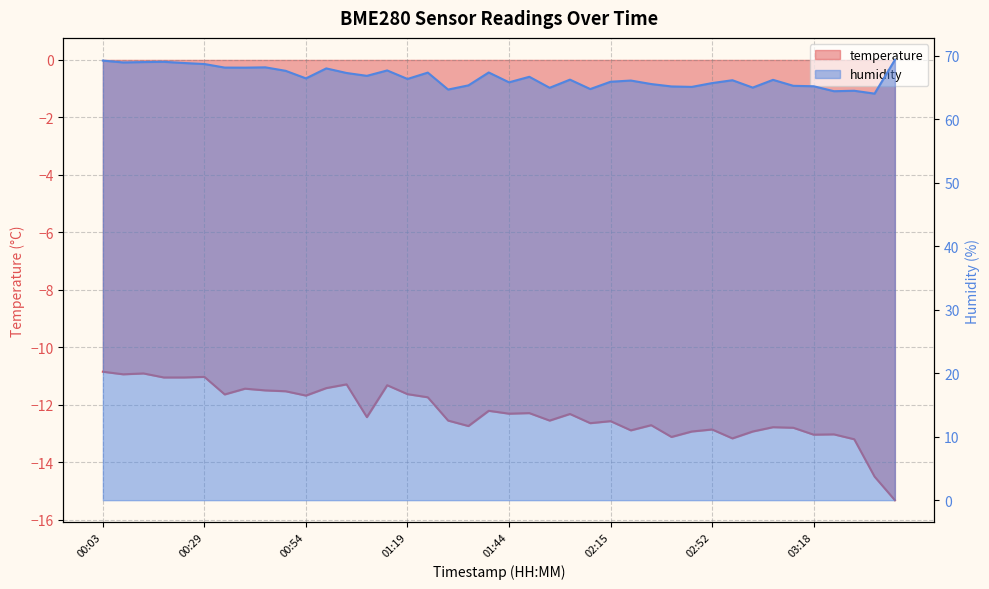

The temperature series shows -5.1 at 01:19. True or false?

False